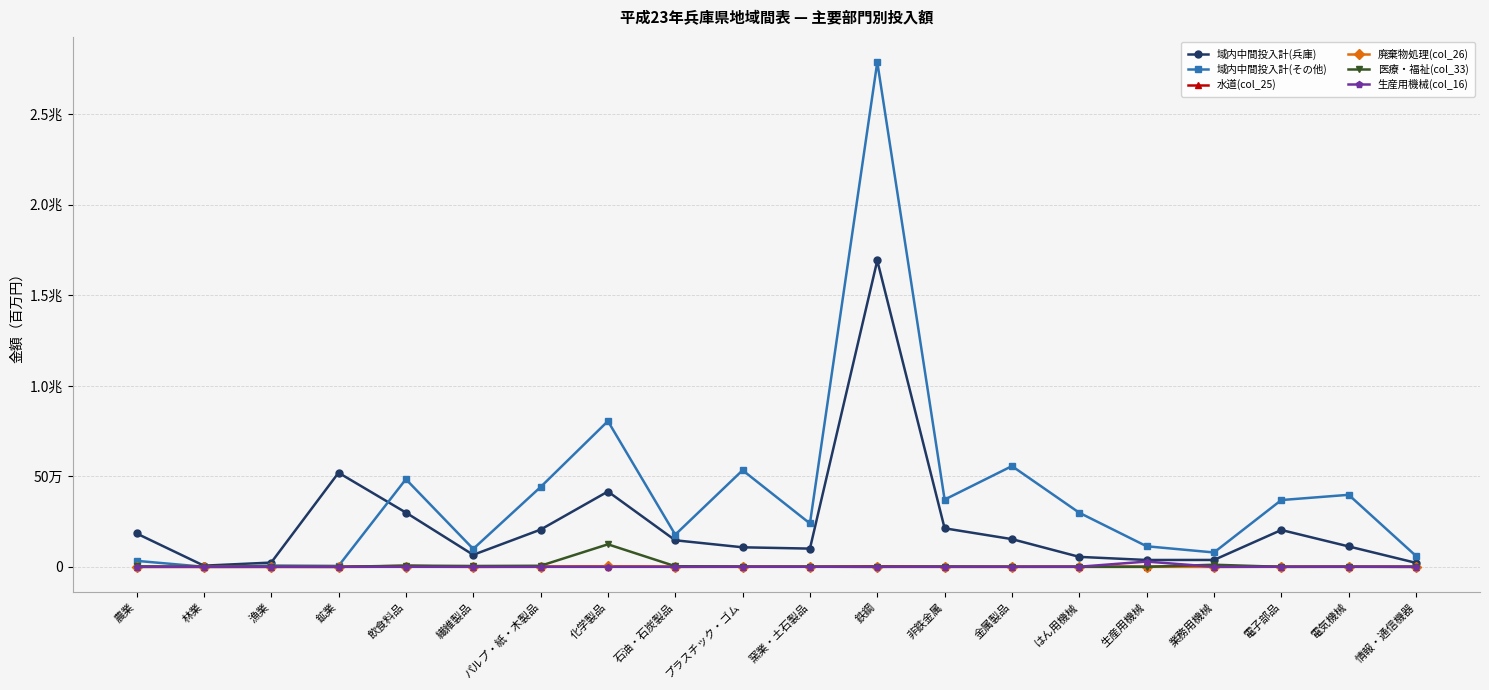

What is the difference between the 域内中間投入計(兵庫) values at 電気機械 and 繊維製品?

46468